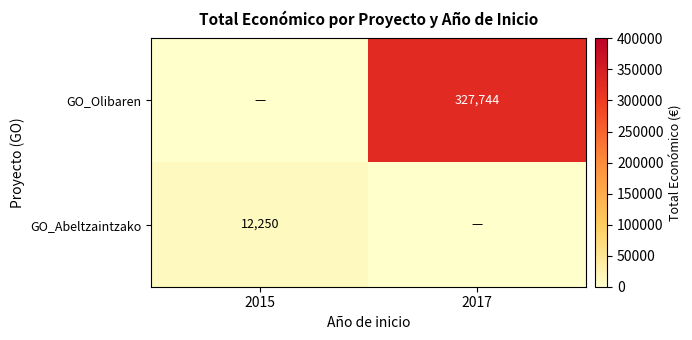

The value of GO_Abeltzaintzako at 2015 is 12250. True or false?

True